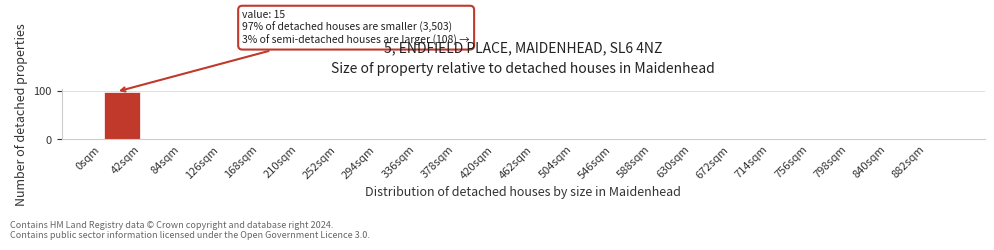

Read against the x-axis, roughly where is the centre of the tallest bar?

20